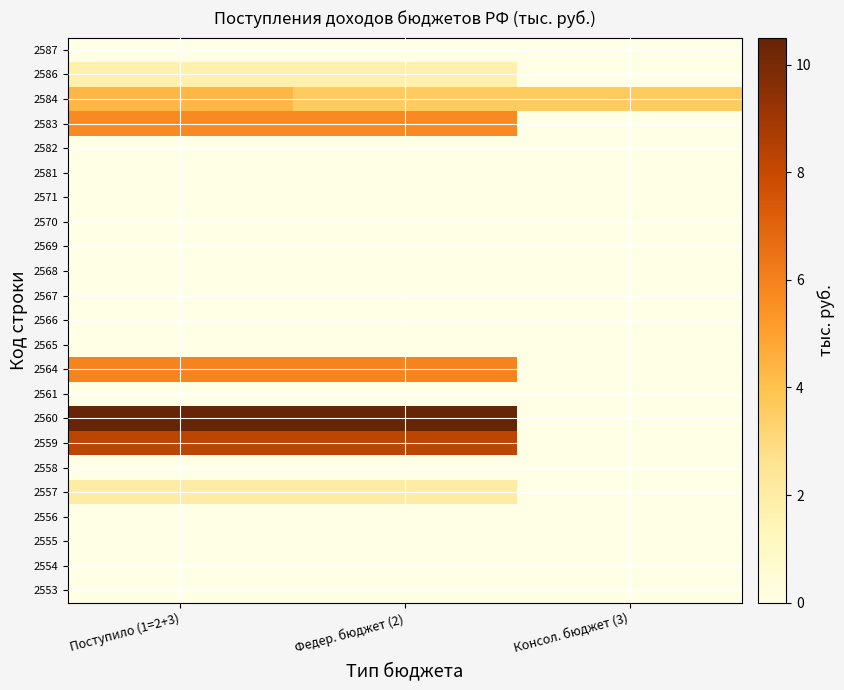

At Консол. бюджет (3), list the series in order from smallest to largest.

2553, 2554, 2555, 2556, 2557, 2558, 2559, 2560, 2561, 2564, 2565, 2566, 2567, 2568, 2569, 2570, 2571, 2581, 2582, 2583, 2586, 2587, 2584